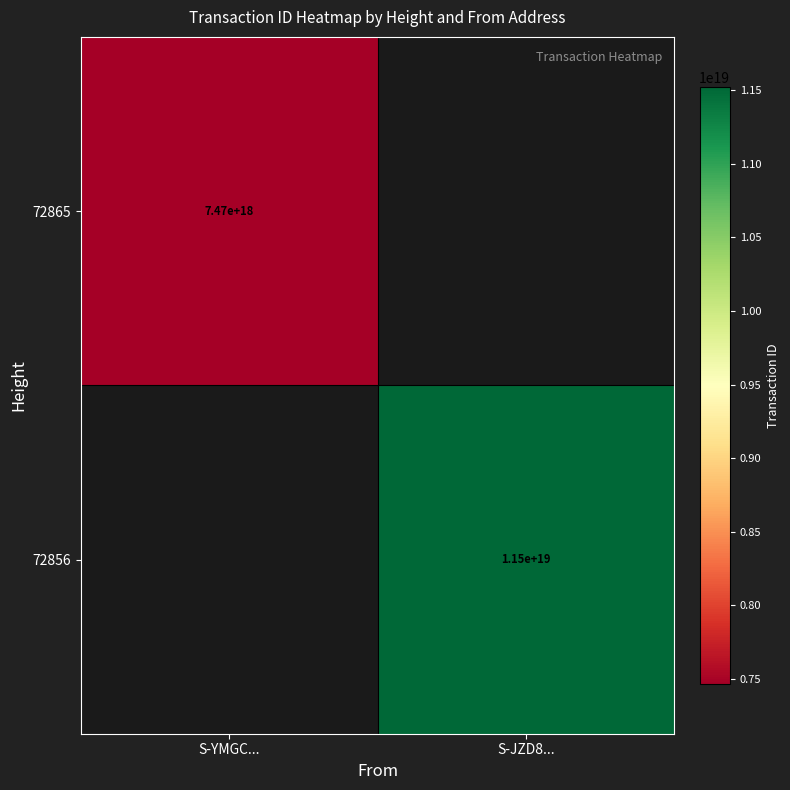

Is it true that 72865 equals 11994670656651302912 at S-YMGC...?

False